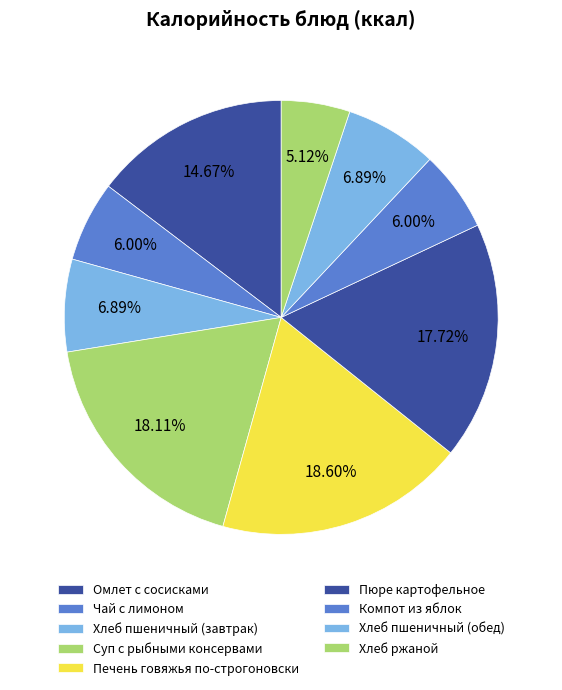

Which slice is the smallest?

Хлеб ржаной